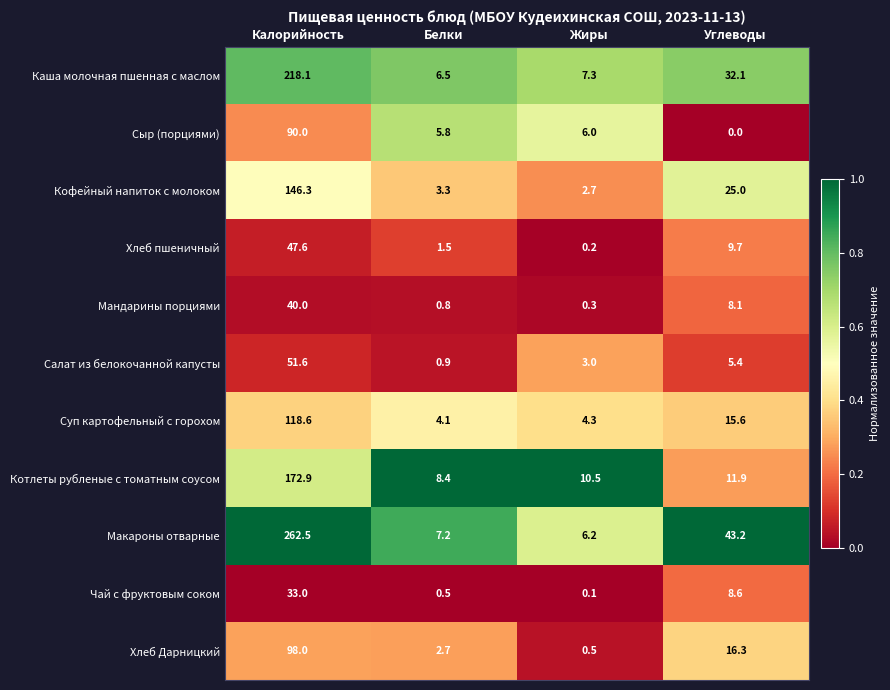

What is the average value of the Котлеты рубленые с томатным соусом series?

50.9